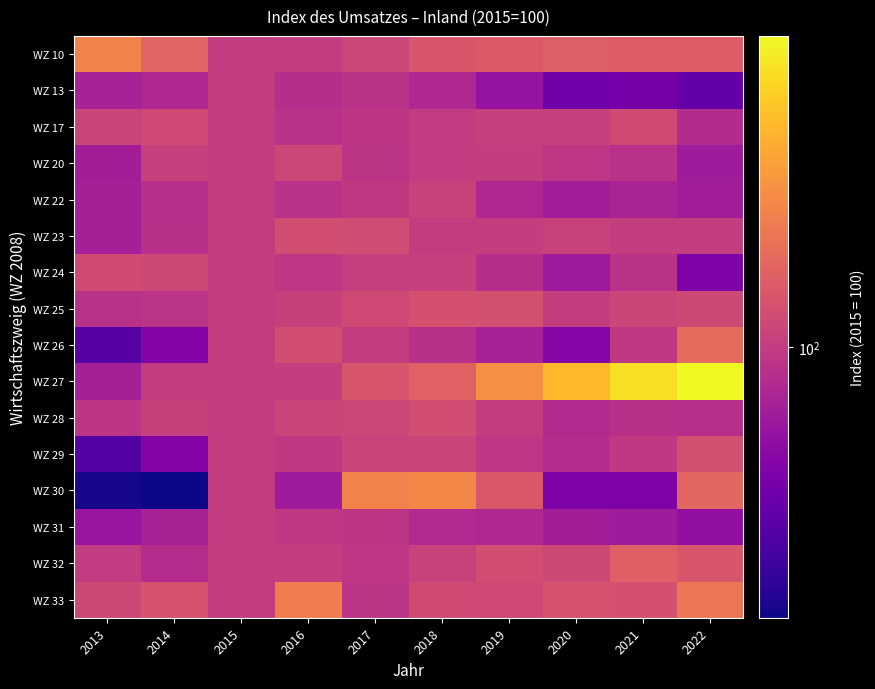

How many series are shown in this chart?

16